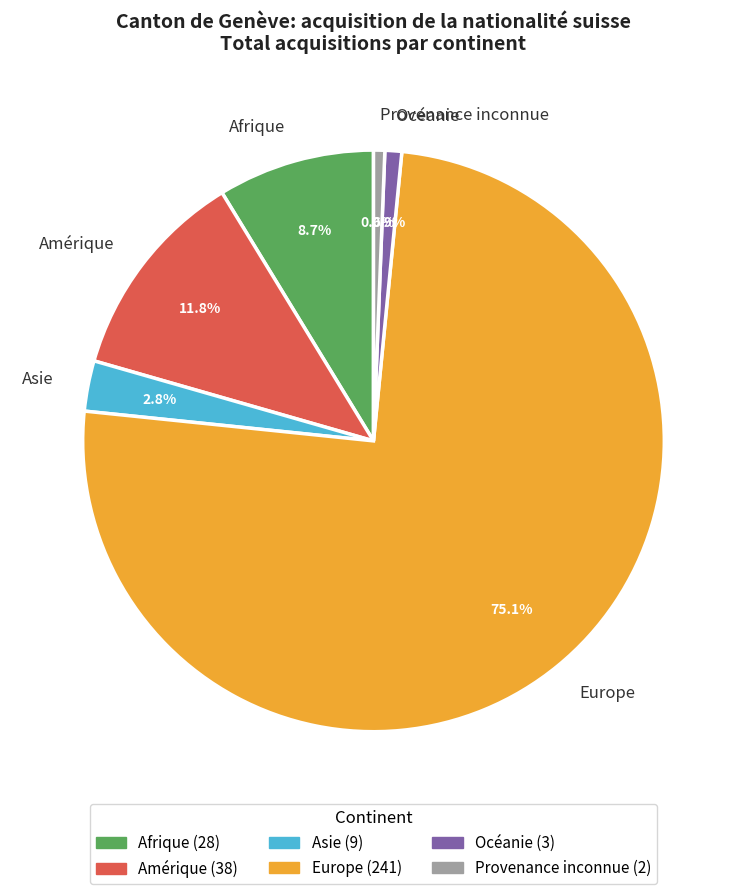

What is the largest slice in the pie chart?

Europe